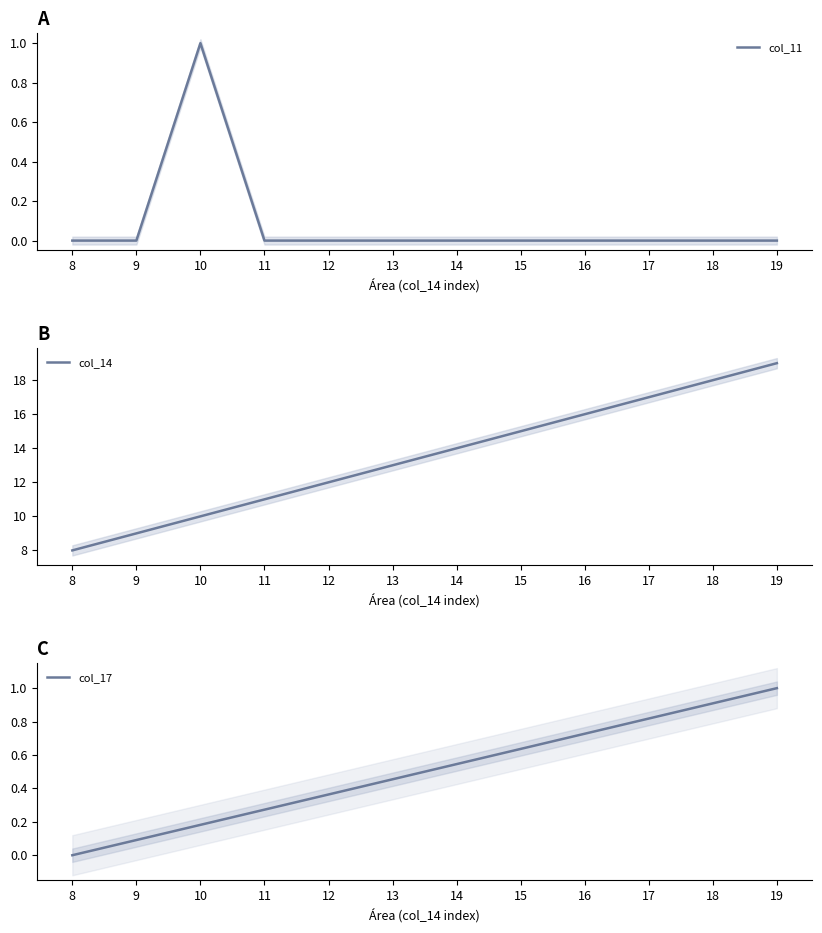

The col_14 series shows 32.3 at 19. True or false?

False